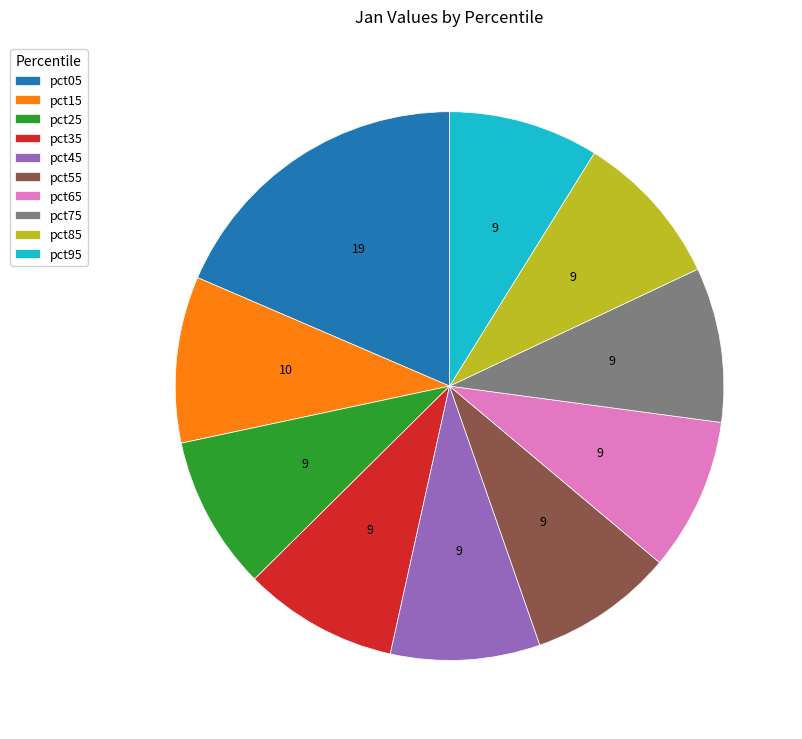

Is there a majority slice in this chart?

No